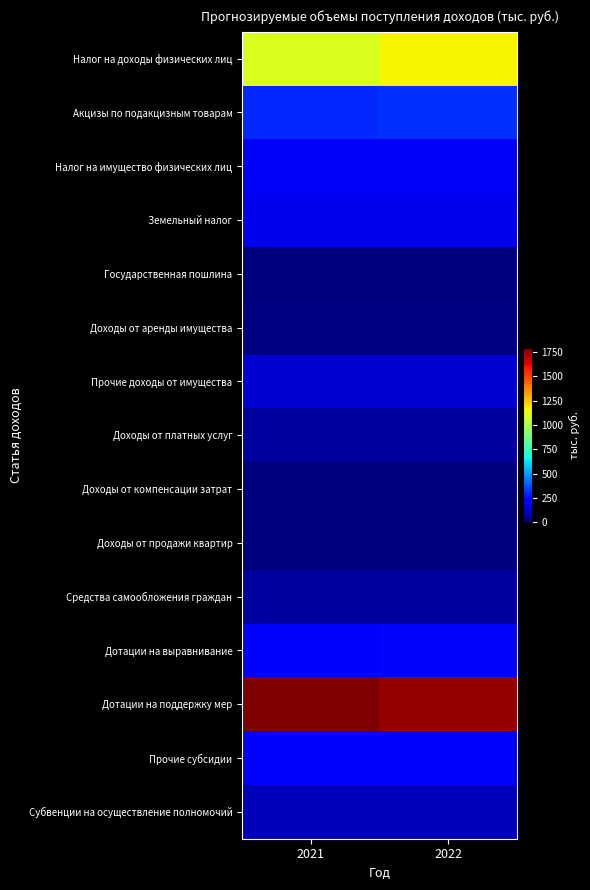

What is the spread (max minus min) of values at 2021?

1788.2